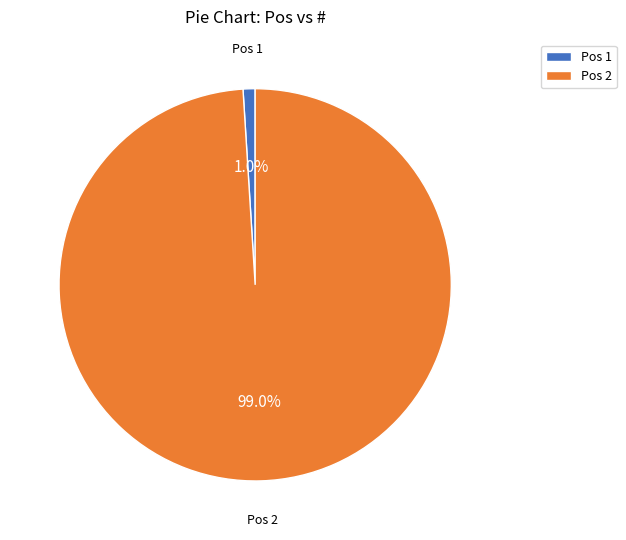

Rank the categories by value from highest to lowest.

Pos 2, Pos 1